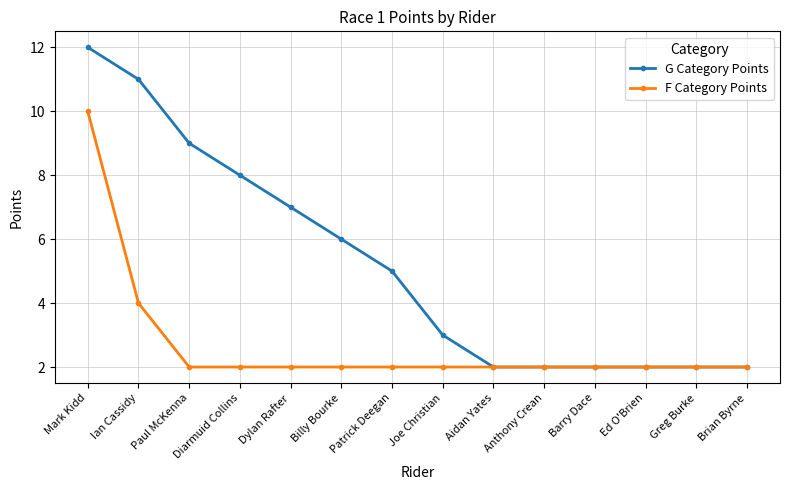

Reading left to right, transcribe all the data shown in this chart.

G Category Points: Mark Kidd=12	Ian Cassidy=11	Paul McKenna=9	Diarmuid Collins=8	Dylan Rafter=7	Billy Bourke=6	Patrick Deegan=5	Joe Christian=3	Aidan Yates=2	Anthony Crean=2	Barry Dace=2	Ed O'Brien=2	Greg Burke=2	Brian Byrne=2
F Category Points: Mark Kidd=10	Ian Cassidy=4	Paul McKenna=2	Diarmuid Collins=2	Dylan Rafter=2	Billy Bourke=2	Patrick Deegan=2	Joe Christian=2	Aidan Yates=2	Anthony Crean=2	Barry Dace=2	Ed O'Brien=2	Greg Burke=2	Brian Byrne=2